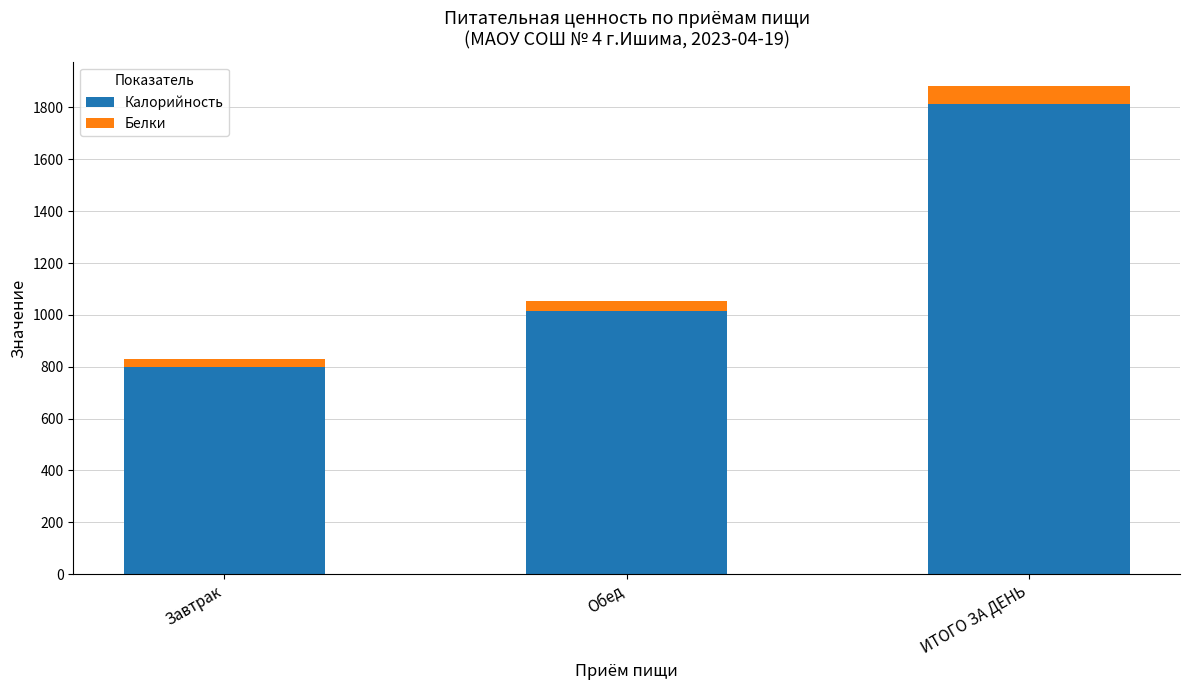

Does the chart contain stacked bars?

Yes